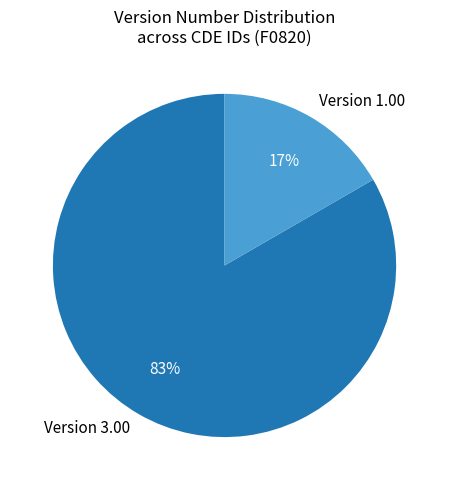

To the nearest percent, what portion does Version 3.00 represent?

83%